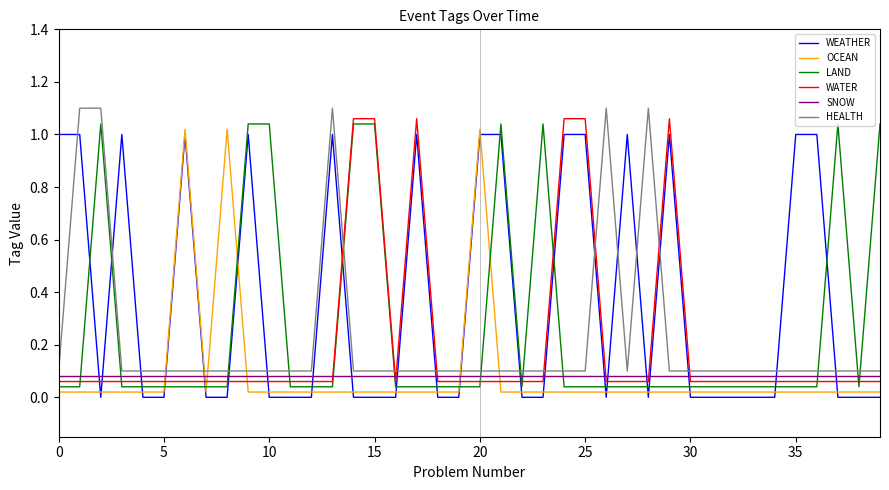

Which series ends up on top after the final intersection of OCEAN and LAND?

LAND